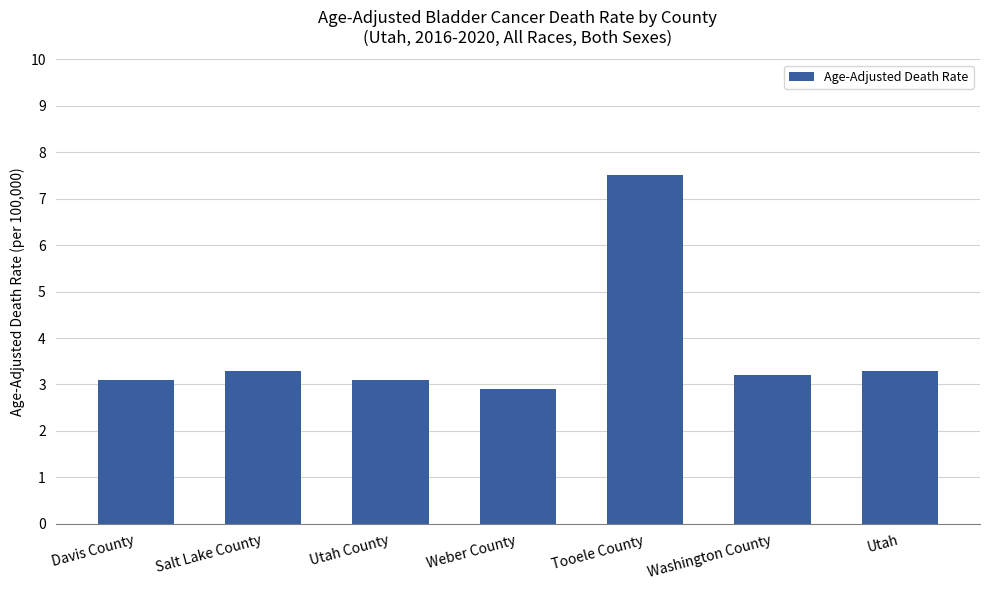

True or false: the data shows 3.3 at Utah.

True